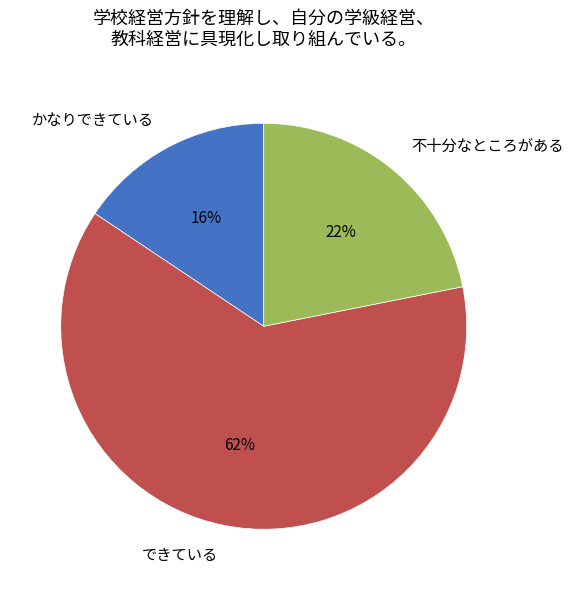

To the nearest percent, what portion does 不十分なところがある represent?

22%